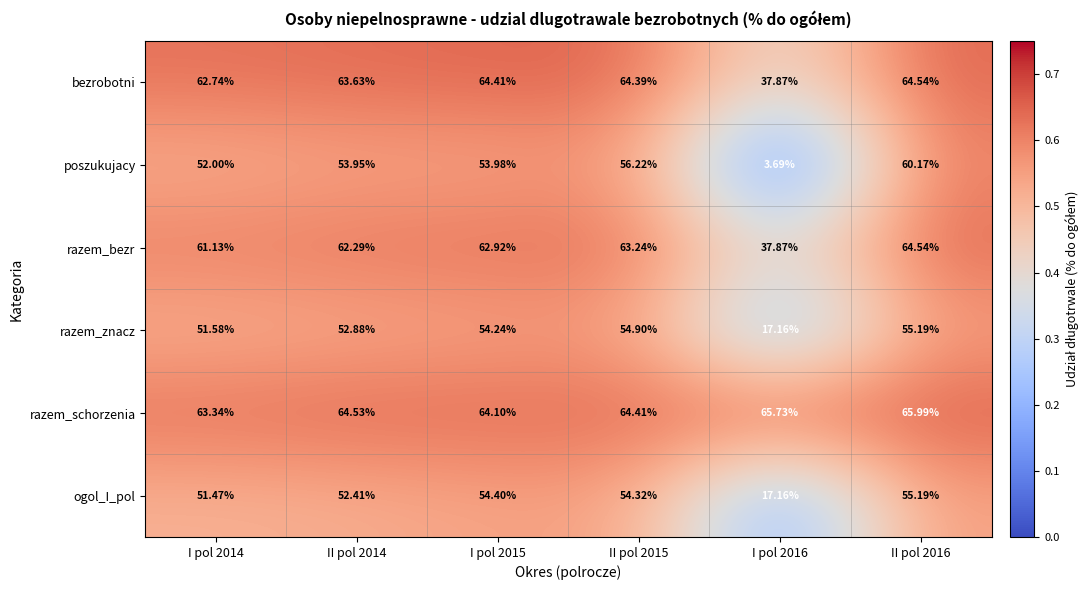

Which series has the largest range (max minus min)?

poszukujacy